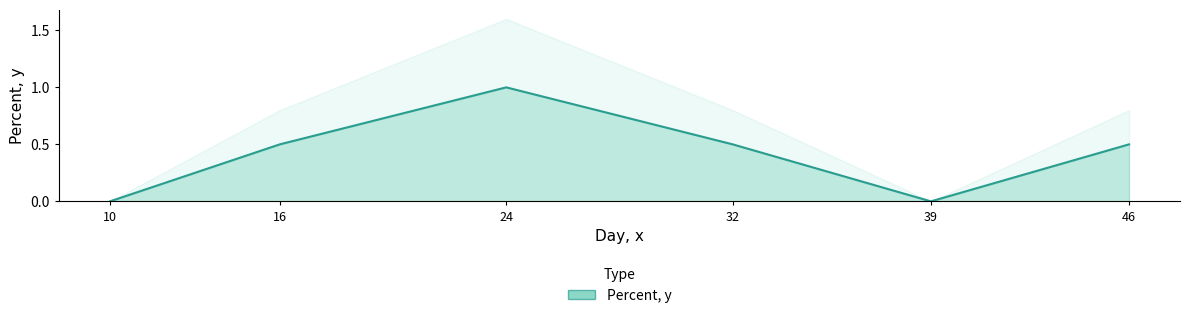

Does the chart have visible grid lines?

No